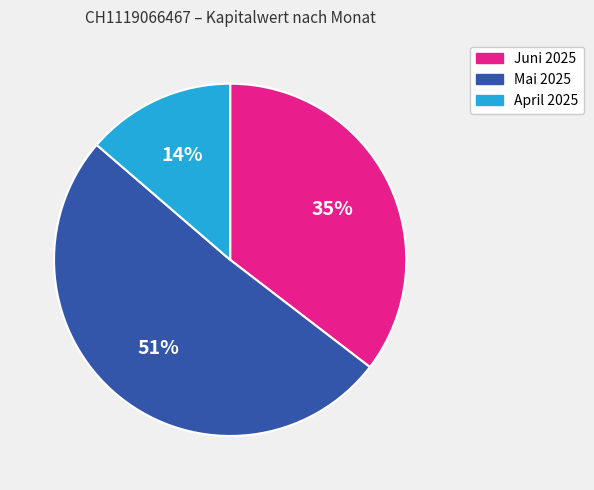

Is there a majority slice in this chart?

Yes